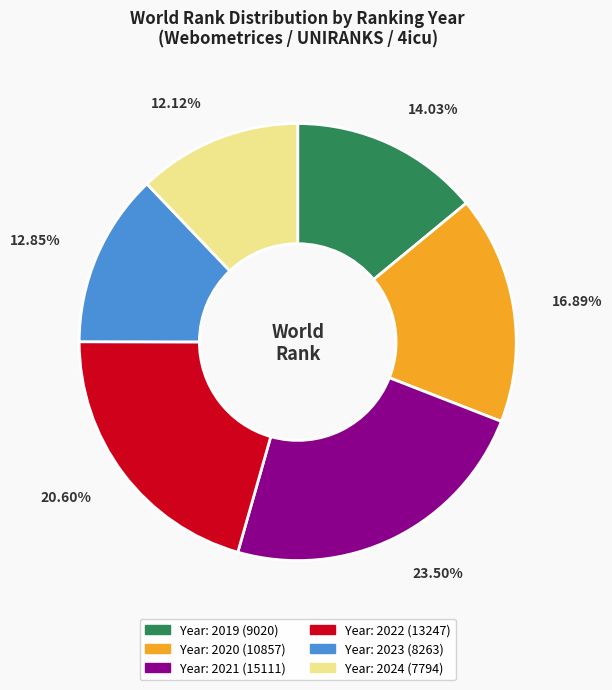

To the nearest percent, what is the average slice percentage?

17%